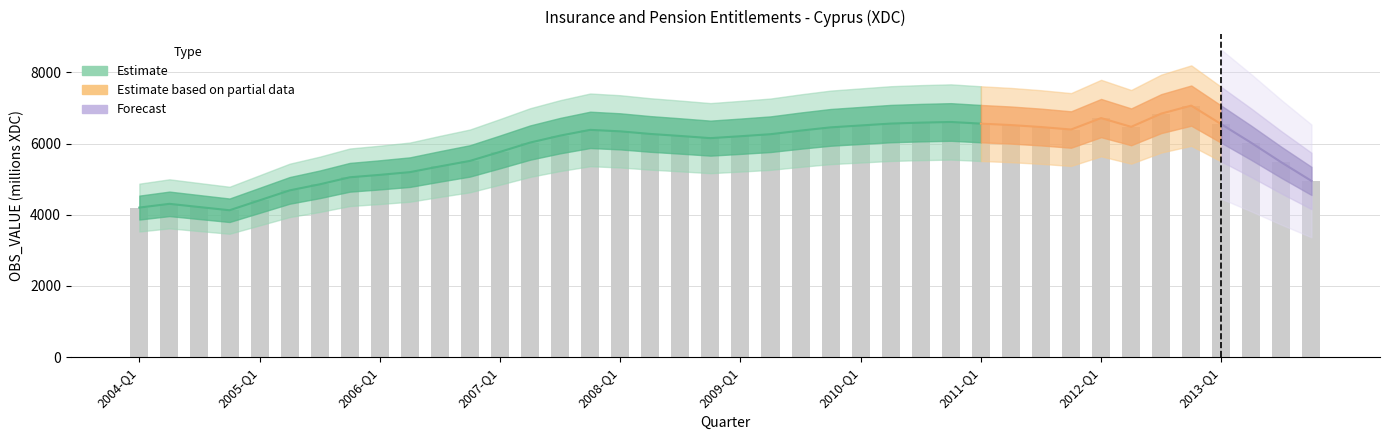

Reading left to right, transcribe all the data shown in this chart.

2004-Q1=4202.5	2004-Q2=4307.5	2004-Q3=4217.0	2004-Q4=4127.3	2005-Q1=4406.1	2005-Q2=4685.6	2005-Q3=4855.6	2005-Q4=5053.5	2006-Q1=5121.9	2006-Q2=5198.1	2006-Q3=5359.8	2006-Q4=5514.0	2007-Q1=5767.8	2007-Q2=6029.0	2007-Q3=6224.3	2007-Q4=6386.2	2008-Q1=6344.4	2008-Q2=6271.6	2008-Q3=6214.7	2008-Q4=6153.8	2009-Q1=6207.1	2009-Q2=6264.2	2009-Q3=6365.2	2009-Q4=6456.4	2010-Q1=6509.7	2010-Q2=6562.7	2010-Q3=6589.0	2010-Q4=6607.8	2011-Q1=6561.2	2011-Q2=6521.1	2011-Q3=6465.7	2011-Q4=6395.6	2012-Q1=6717.5	2012-Q2=6471.2	2012-Q3=6842.8	2012-Q4=7067.6	2013-Q1=6544.4	2013-Q2=6020.4	2013-Q3=5472.6	2013-Q4=4951.5